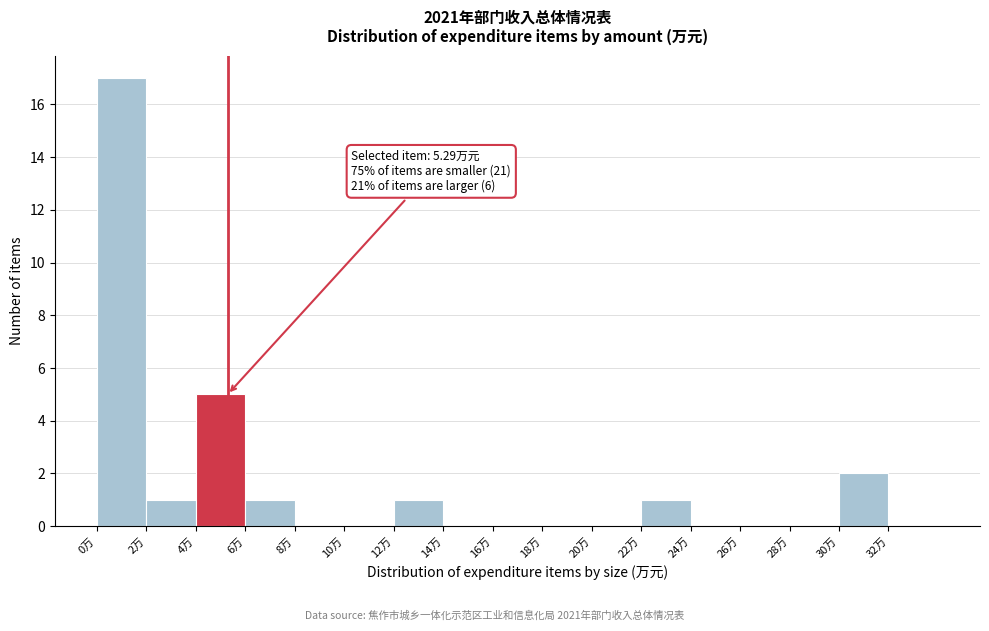

Over which range of the x-axis is the bar tallest?

0 to 2